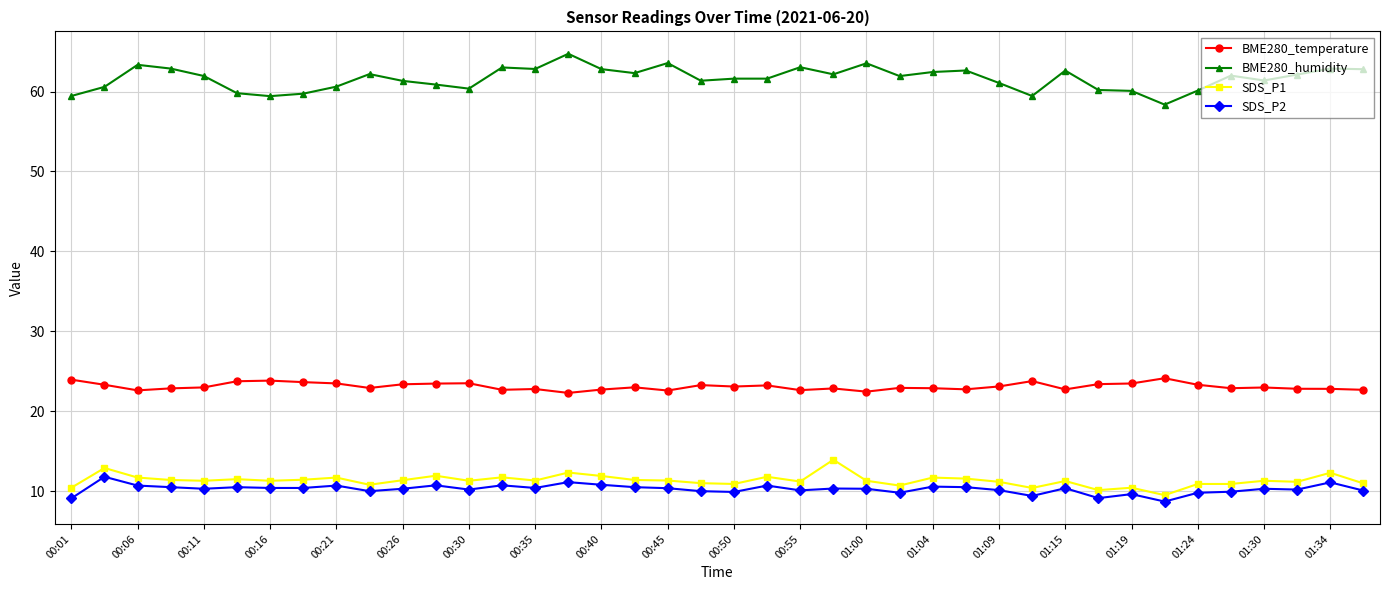

At how many categories does at least one series exceed 32?

40